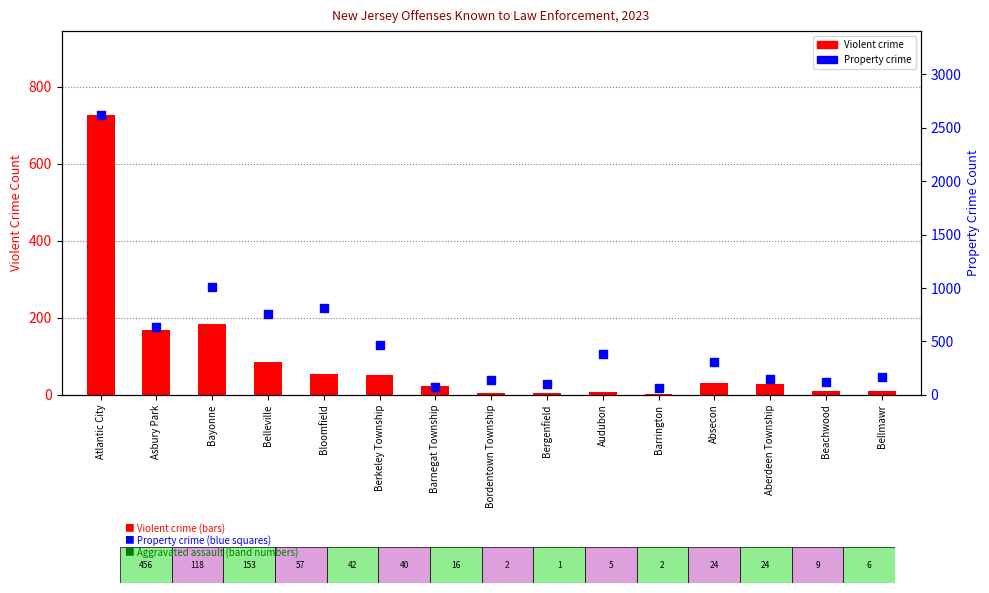

Is the value of Property crime at Audubon greater than the value of Violent crime at Atlantic City?

No